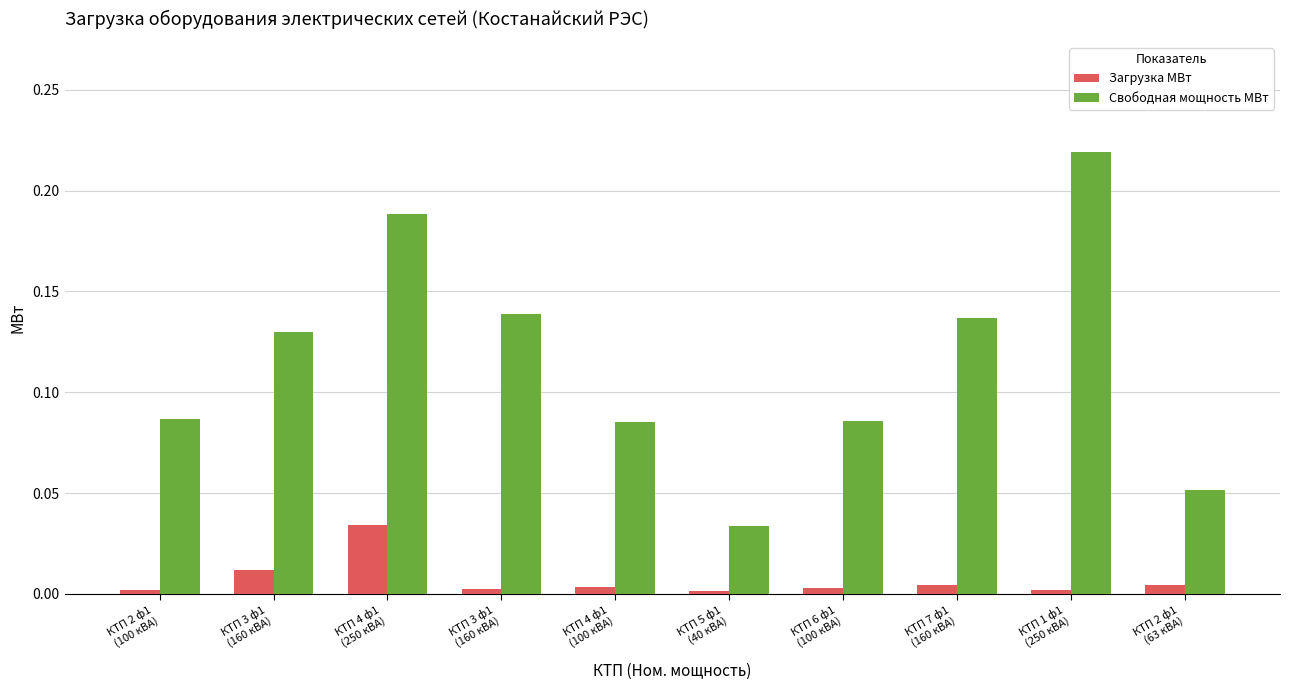

Reading left to right, what are all the values shown in this chart?

Загрузка МВт: 0.0	0.0	0.0	0.0	0.0	0.0	0.0	0.0	0.0	0.0
Свободная мощность МВт: 0.1	0.1	0.2	0.1	0.1	0.0	0.1	0.1	0.2	0.1